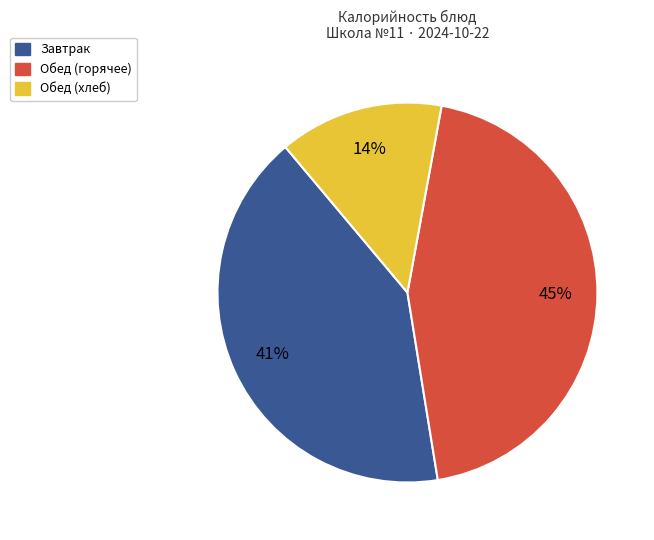

Is there a majority slice in this chart?

No